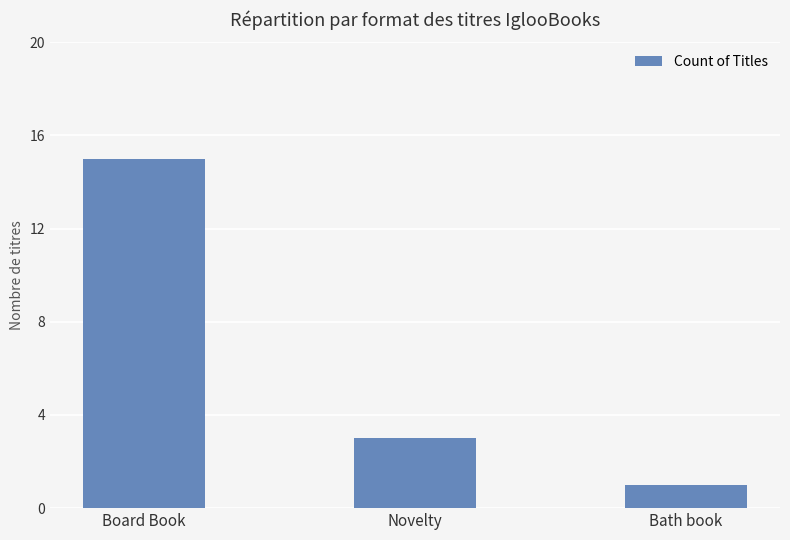

Which category has the lowest value across all series?

Bath book